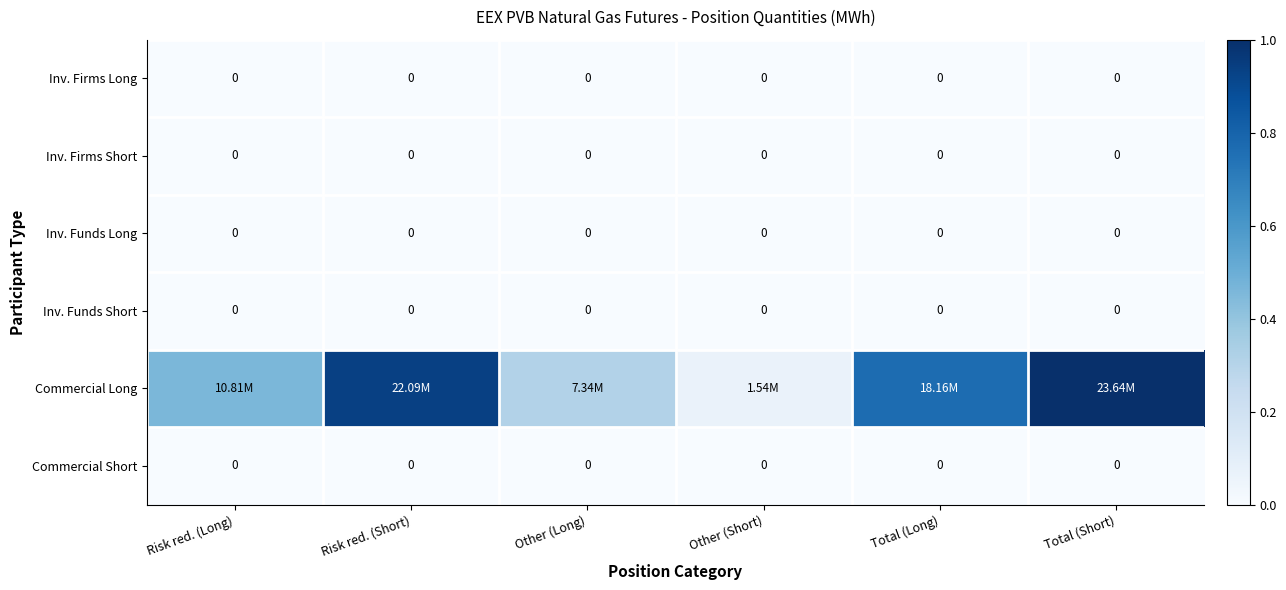

Where is Inv. Firms Long nearest to the value 0?

Risk red. (Long)